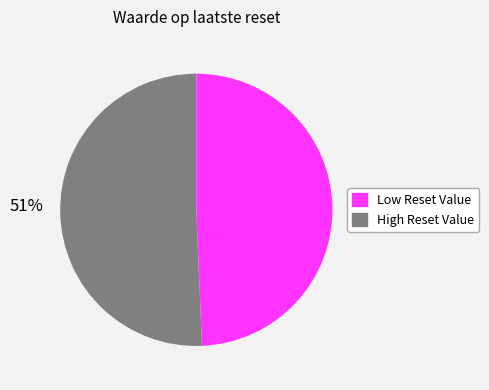

Is it true that 49% is 49% of the pie?

True